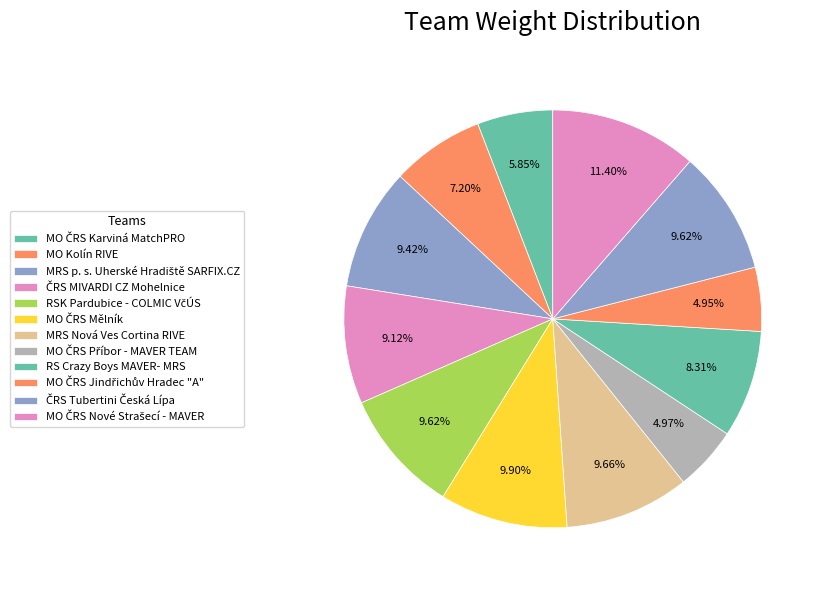

Between MO ČRS Jindřichův Hradec "A" and ČRS Tubertini Česká Lípa, which is larger?

ČRS Tubertini Česká Lípa